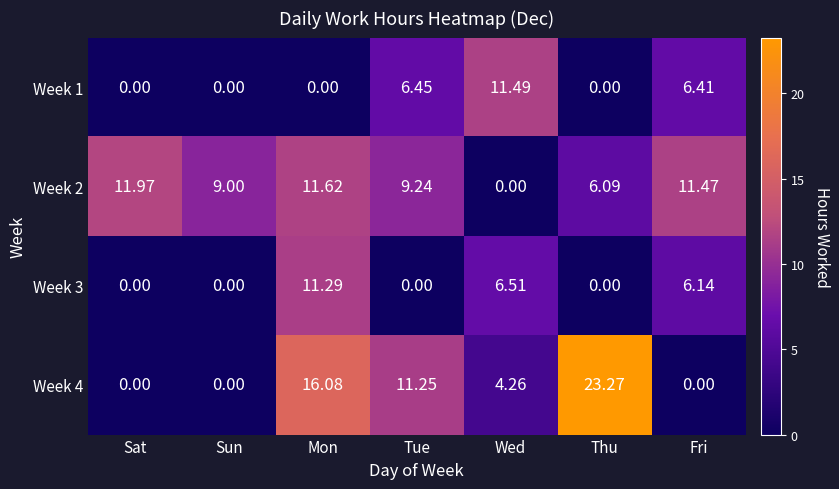

At which label does Week 2 first exceed 9?

Sat